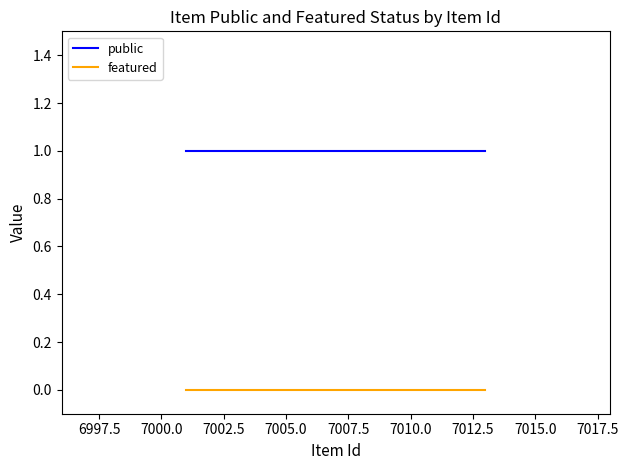

True or false: featured and public intersect in this chart.

False